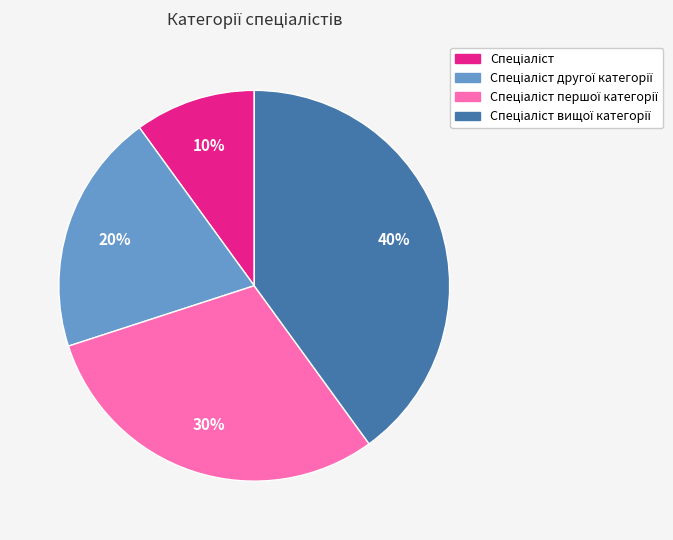

Is there a majority slice in this chart?

No